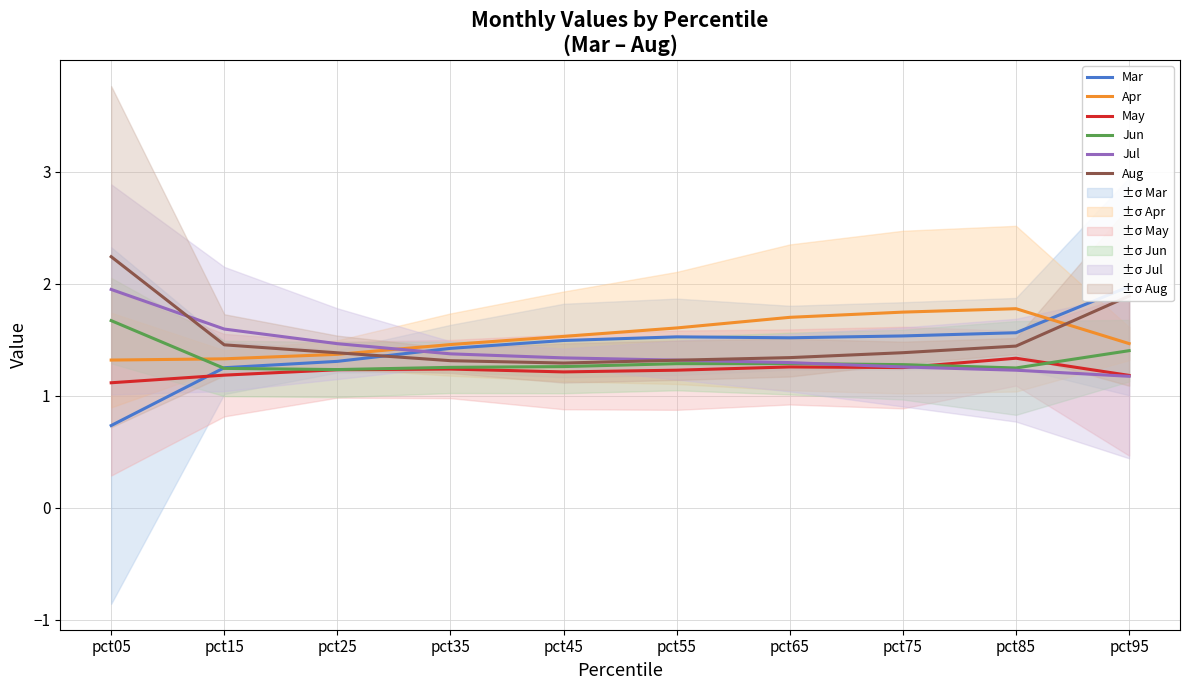

Count the number of categories in the chart.

10